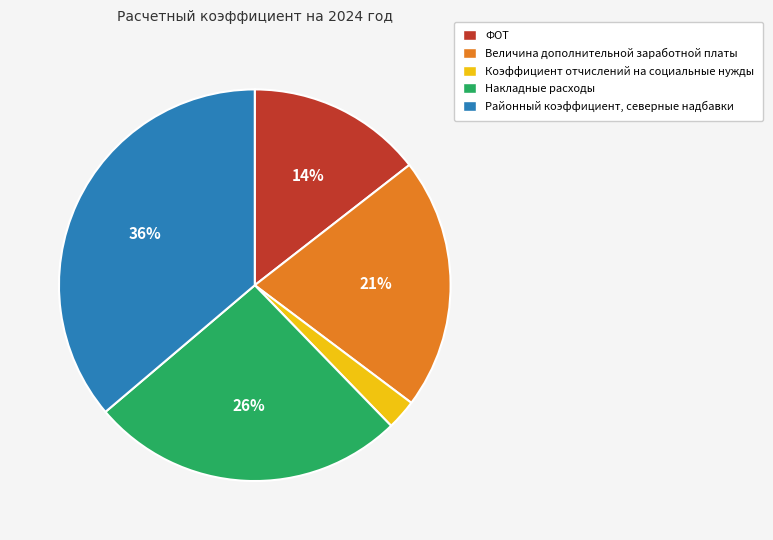

True or false: Накладные расходы accounts for 26% of the total.

True